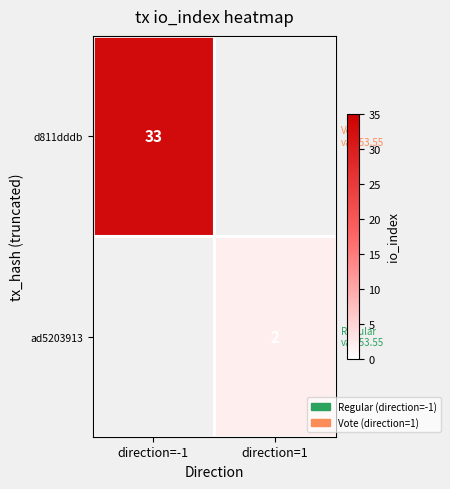

Is the value of d811dddb at direction=-1 greater than the value of ad5203913 at direction=1?

Yes